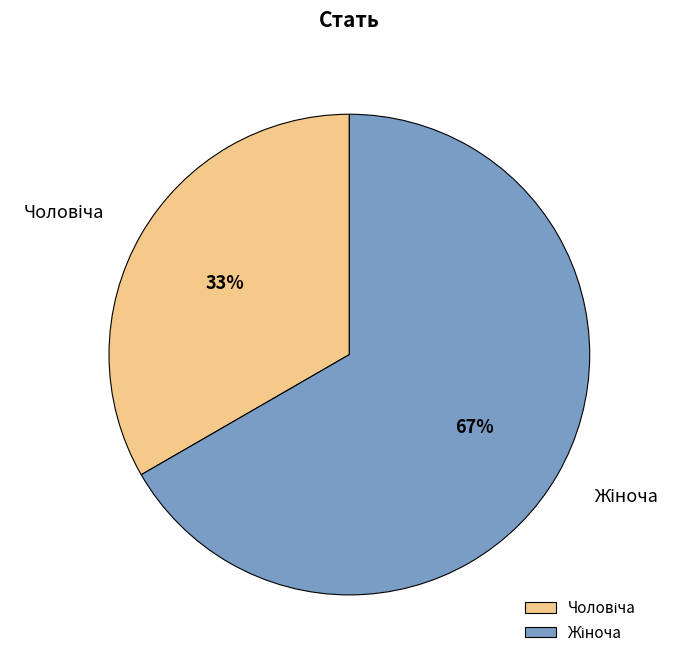

Is there any slice that represents more than half of the pie?

Yes